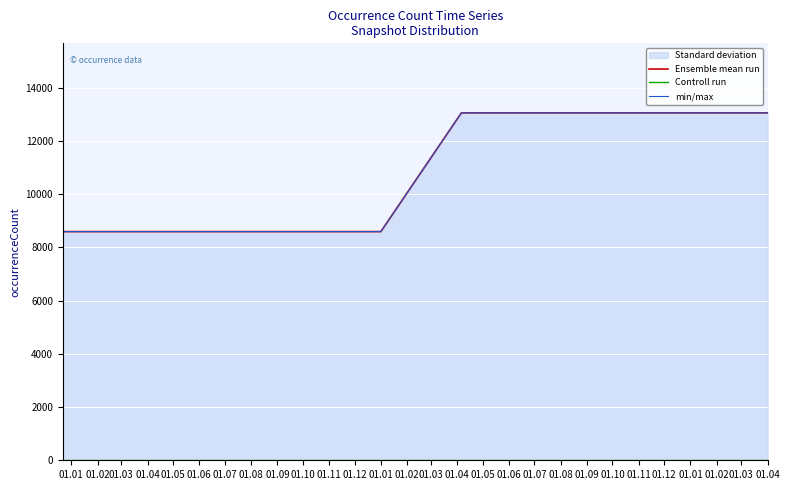

True or false: Ensemble mean run has a value of 13032 at 01.03.

False